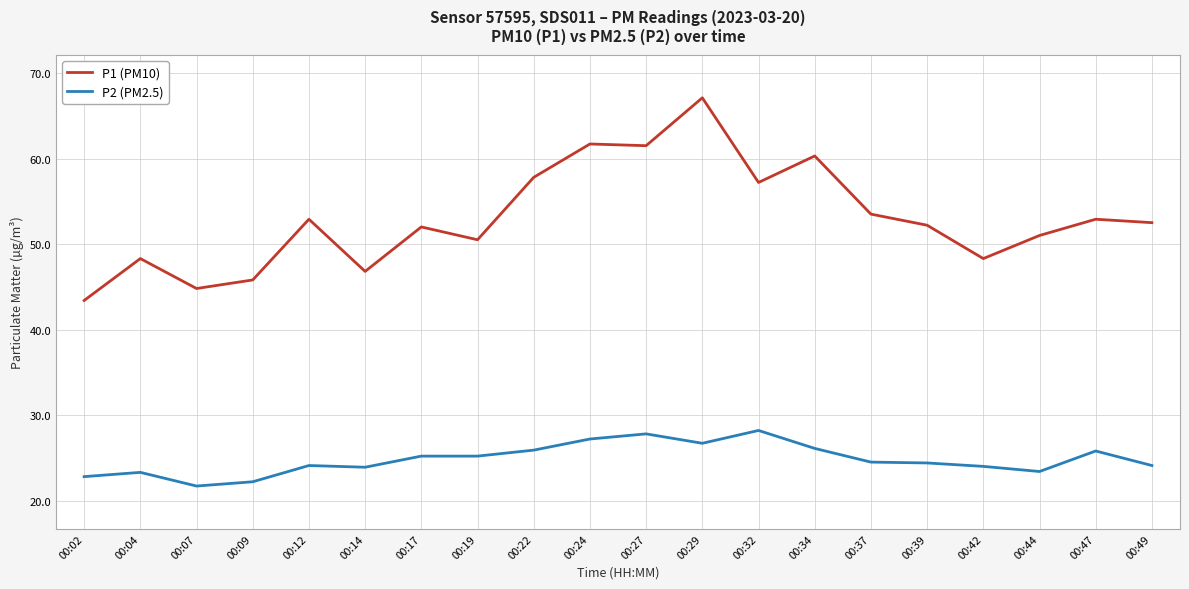

Which series has the widest spread of values?

P1 (PM10)